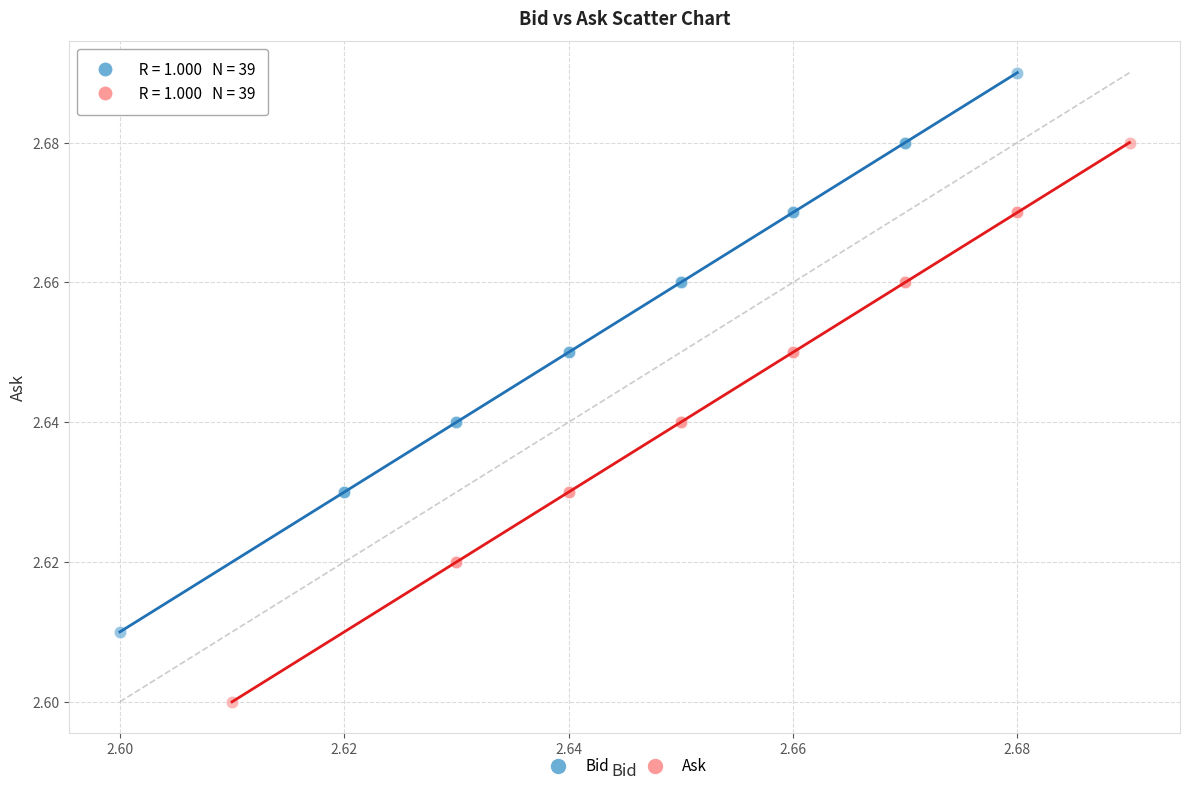

What are all the series names shown in the legend?

Bid, Ask